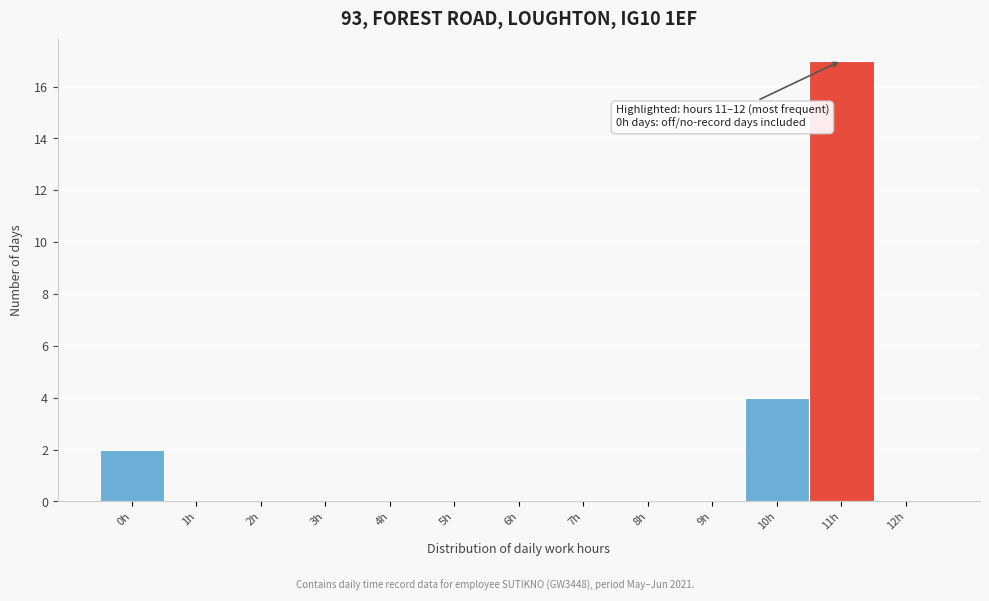

Reading left to right, what are all the values shown in this chart?

0h=2	1h=0	2h=0	3h=0	4h=0	5h=0	6h=0	7h=0	8h=0	9h=0	10h=4	11h=17	12h=0